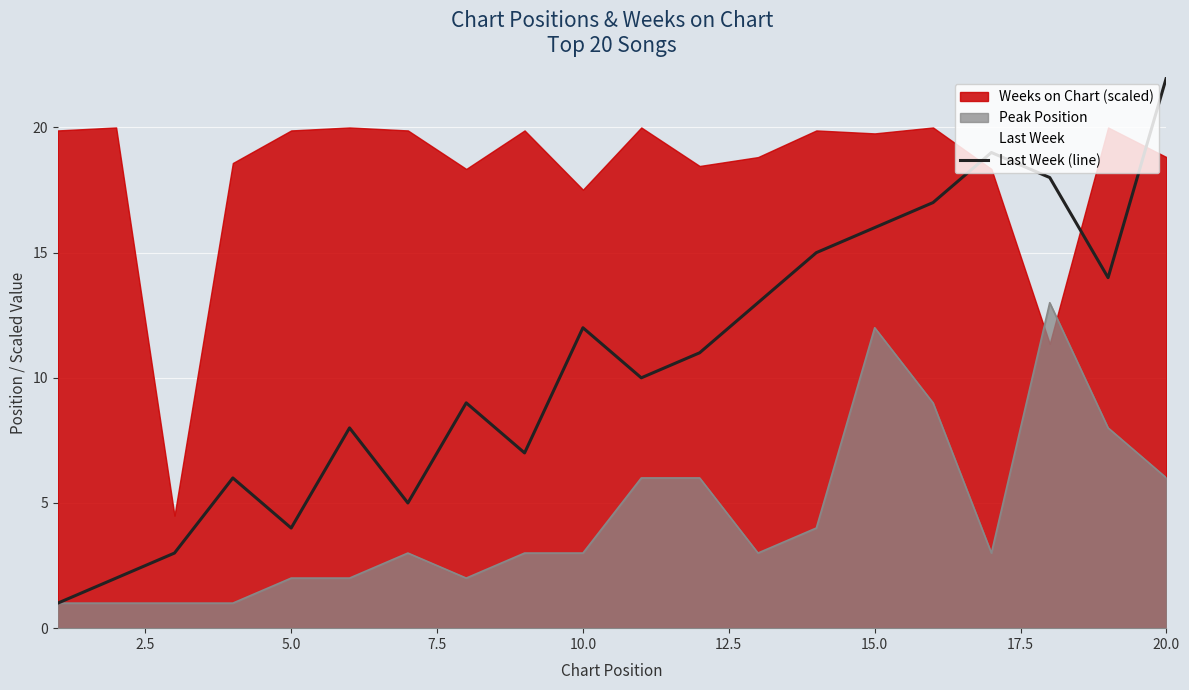

What is the maximum value for Last Week (line)?

22